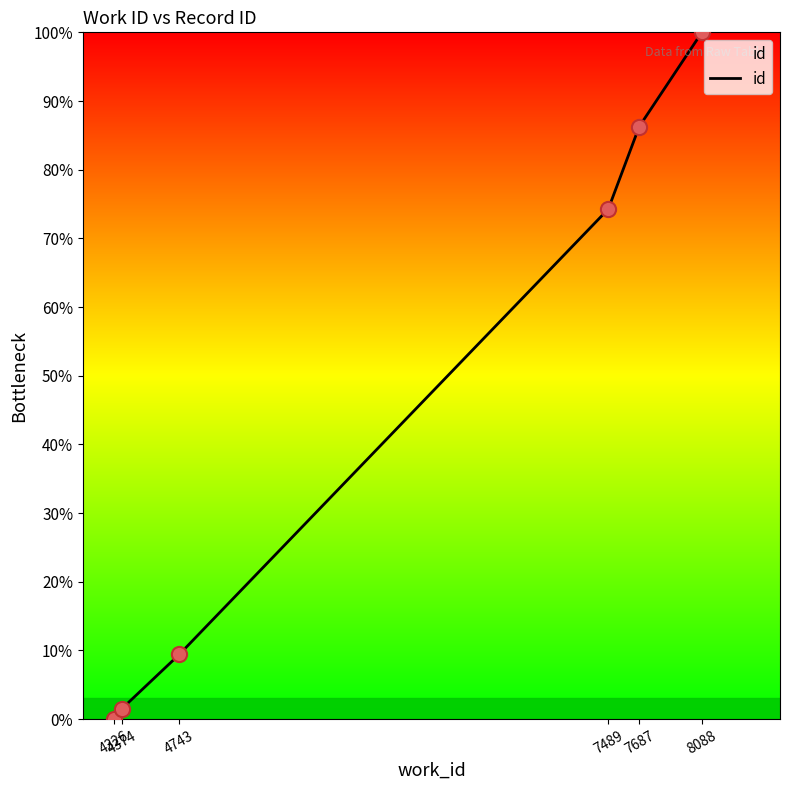

What is the ratio of the value at 7489 to the value at 7687?

0.9